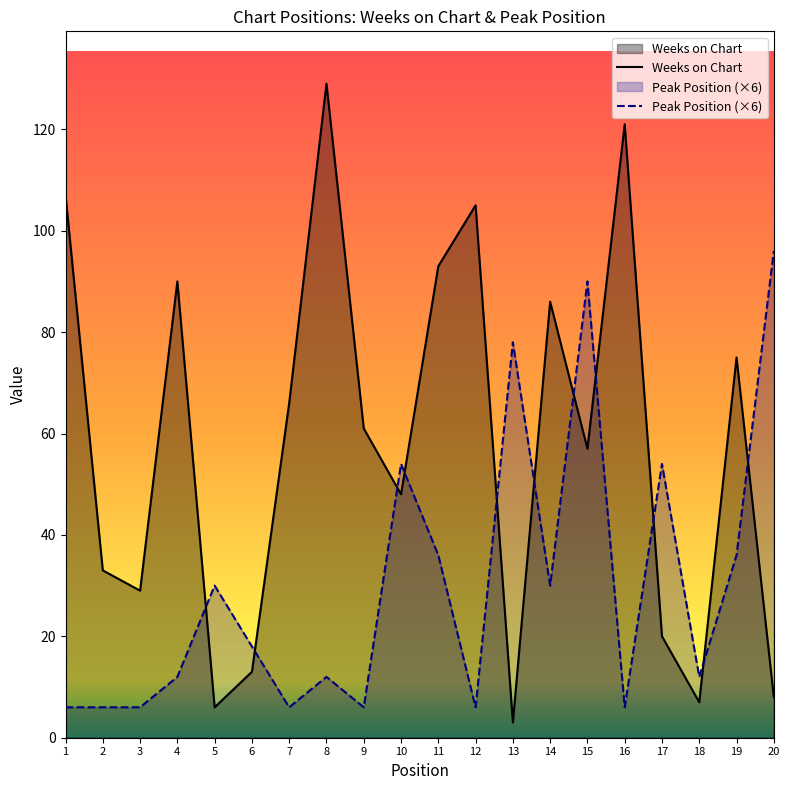

Rank the categories by Peak Position (×6) value from lowest to highest.

1, 2, 3, 7, 9, 12, 16, 4, 8, 18, 6, 5, 14, 11, 19, 10, 17, 13, 15, 20